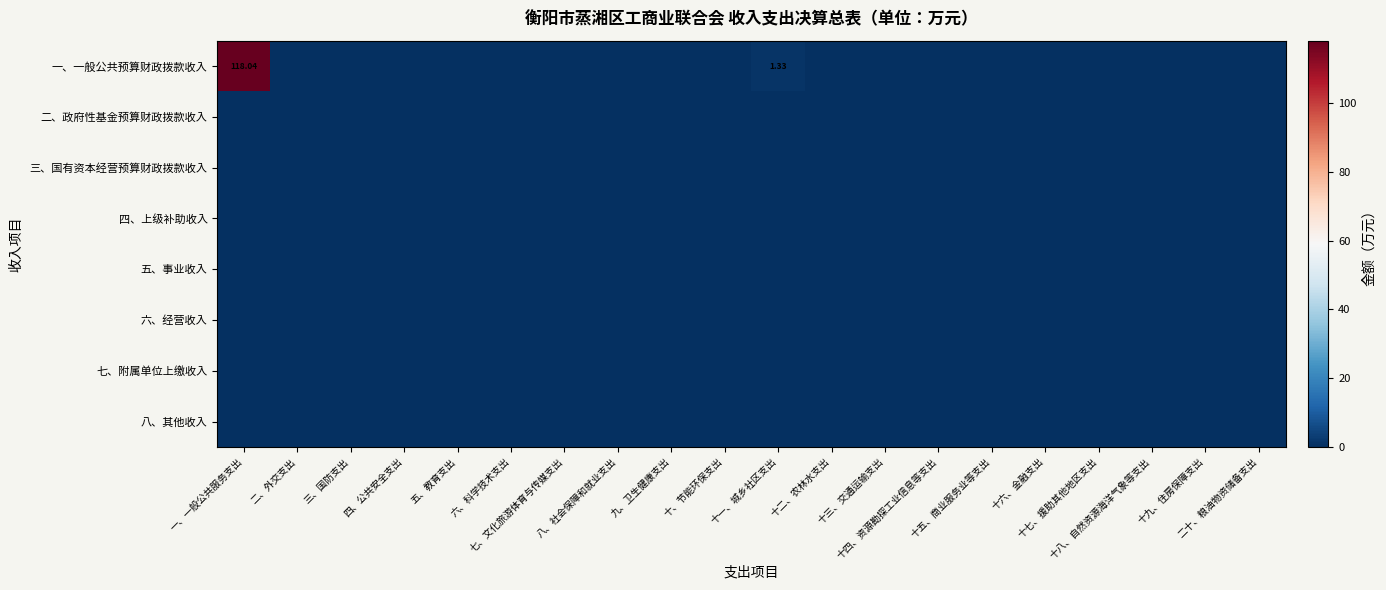

Which series has the widest spread of values?

一、一般公共预算财政拨款收入